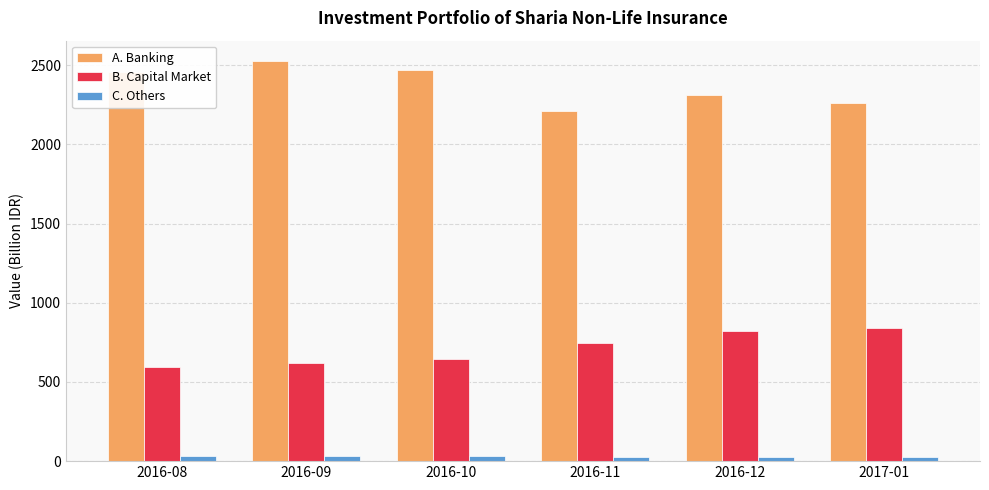

How many categories are shown in the chart?

6